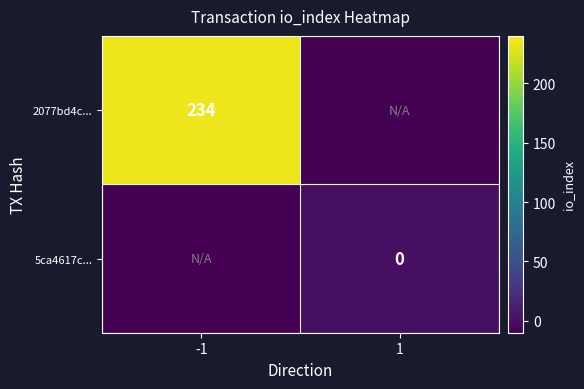

Is the value of 2077bd4c... at -1 greater than the value of 5ca4617c... at 1?

Yes